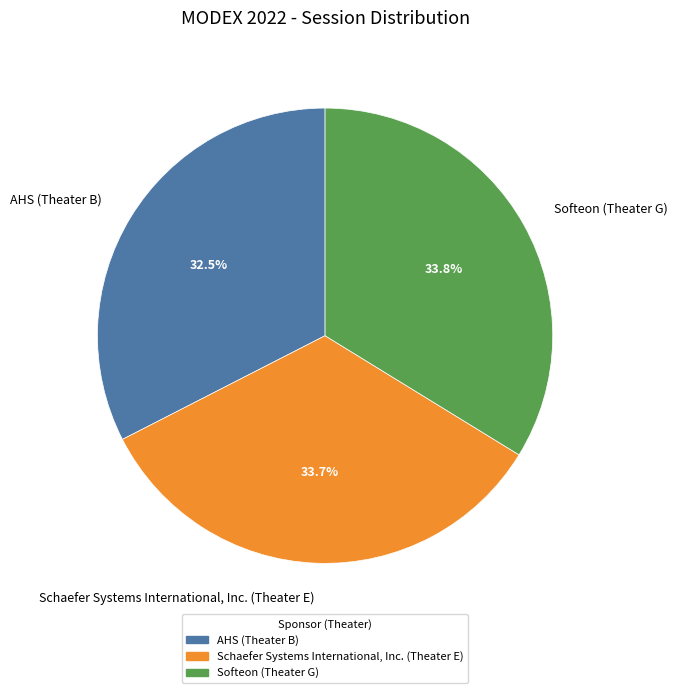

What is the ratio of the value at Schaefer Systems International, Inc. (Theater E) to the value at Softeon (Theater G)?

1.0